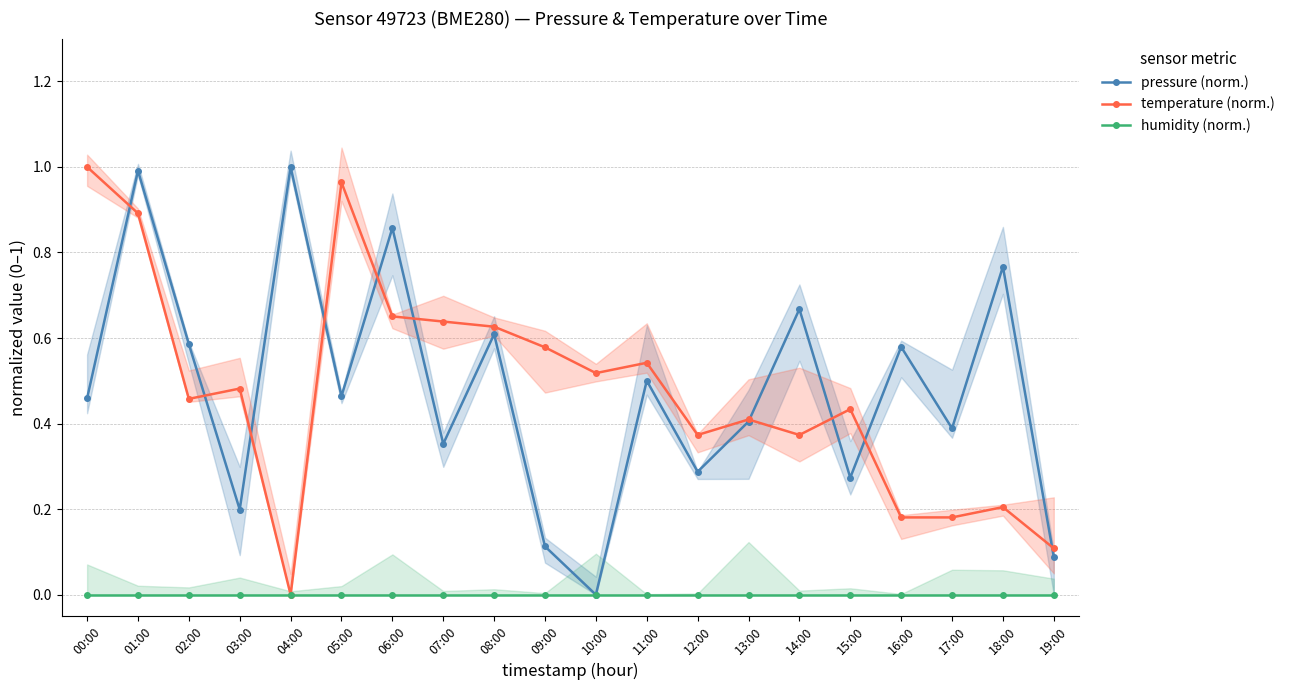

Is it true that pressure (norm.) equals 0.3 at 03:00?

False